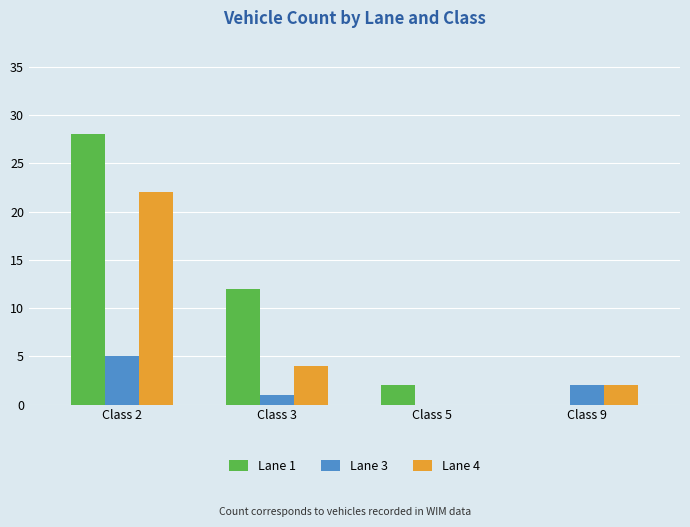

What is the difference between the Lane 4 values at Class 5 and Class 9?

2